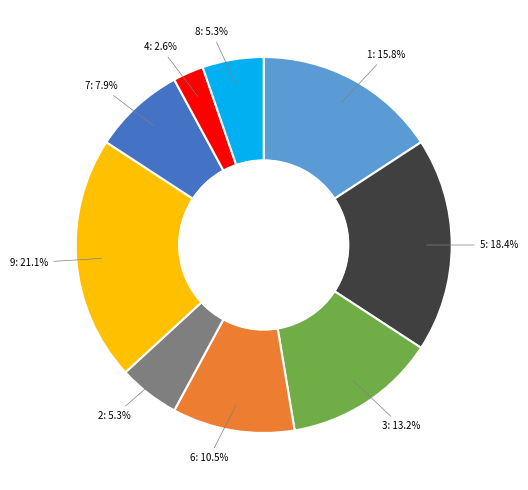

Combined, what portion of the pie is 1: 15.8% and 4: 2.6%?

18.4%